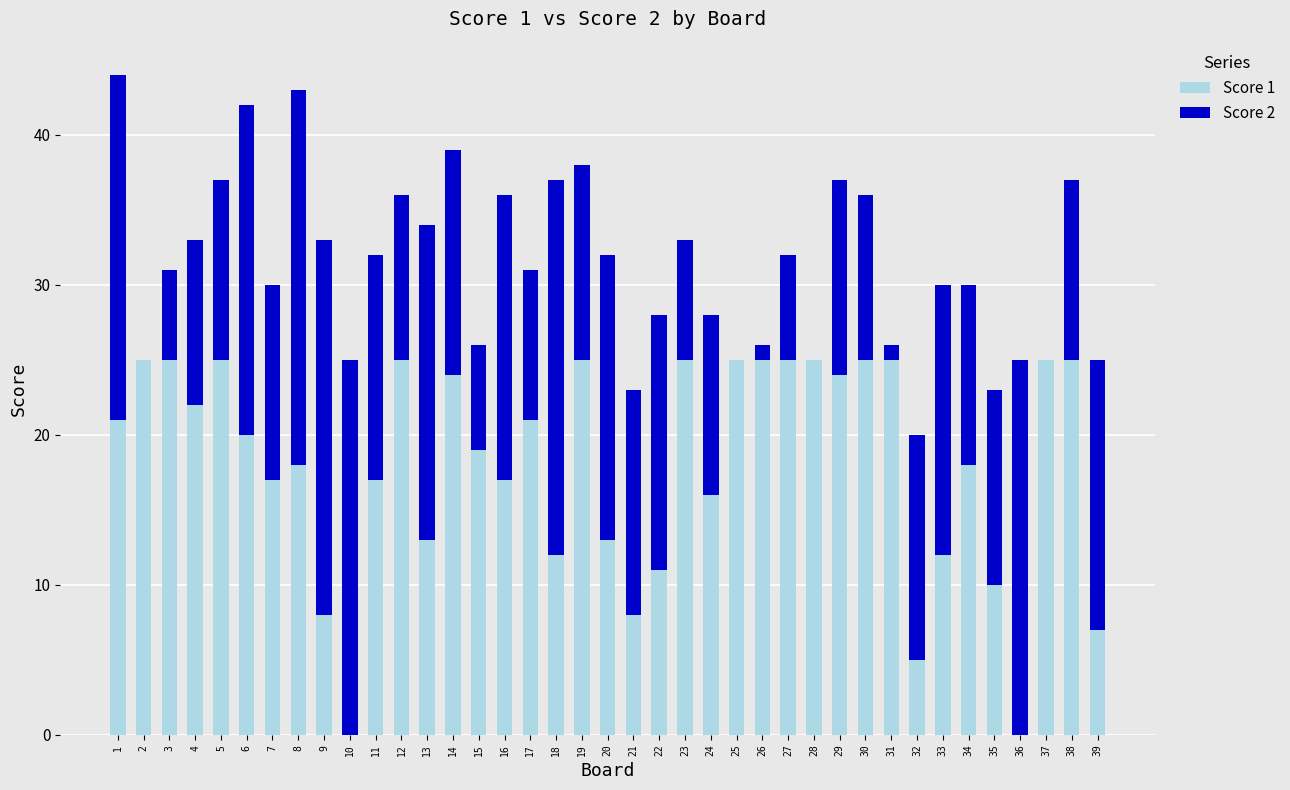

Read the Score 1 value at 34.

18